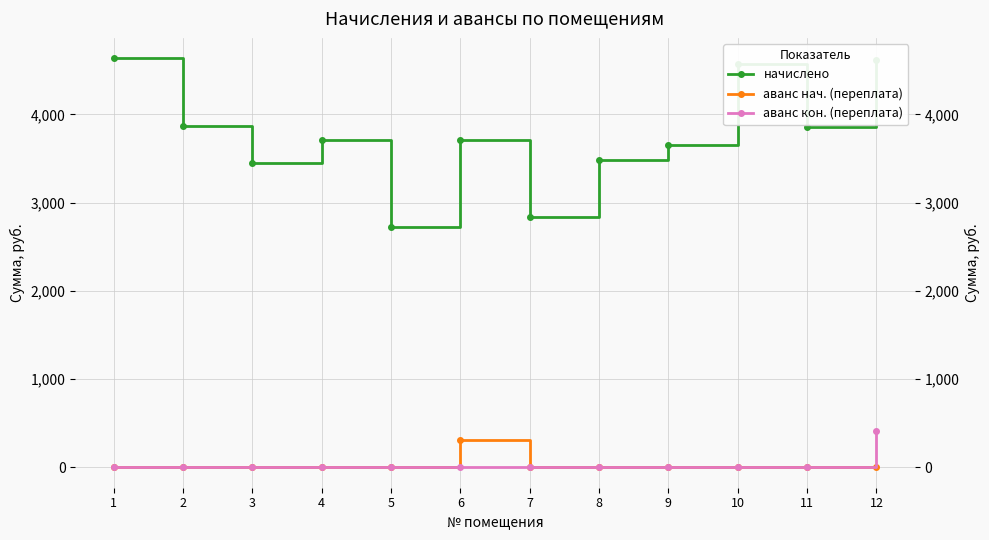

Which series has the widest spread of values?

начислено